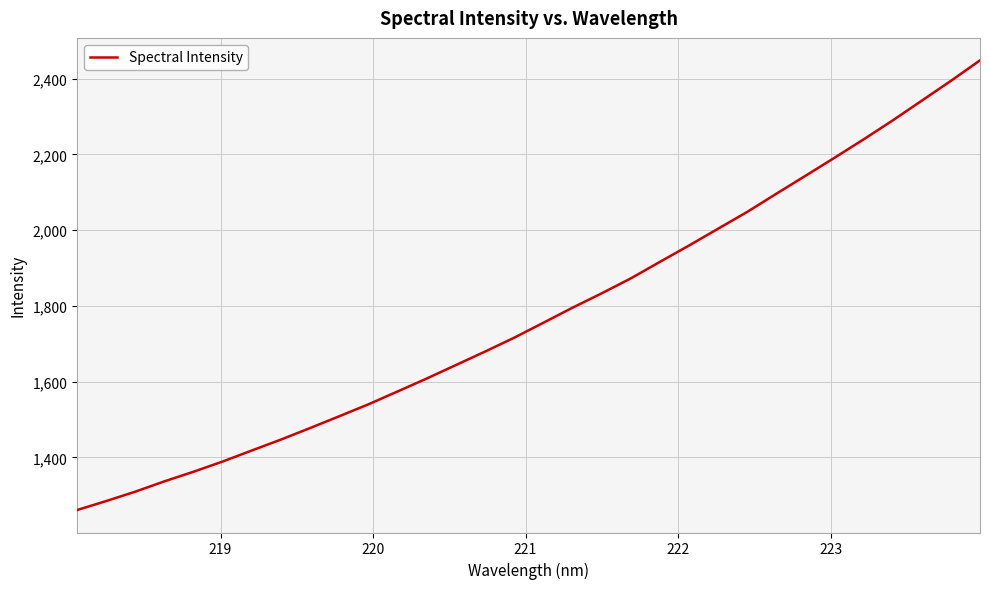

What is the difference between the maximum and minimum values?

1187.7